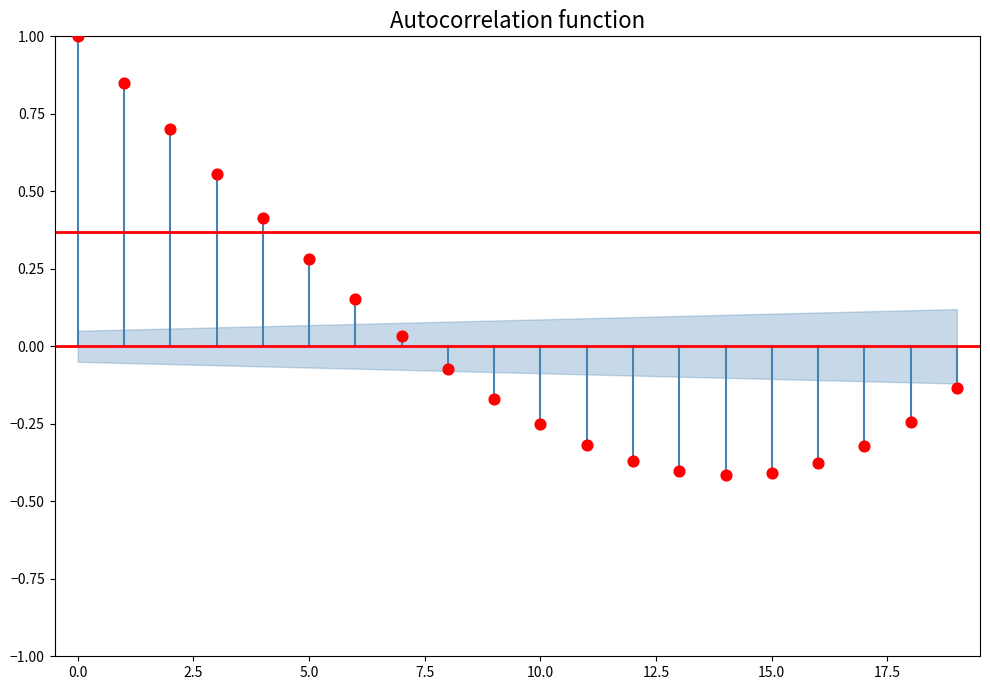

What is the range of Y values (max minus min)?

1.4